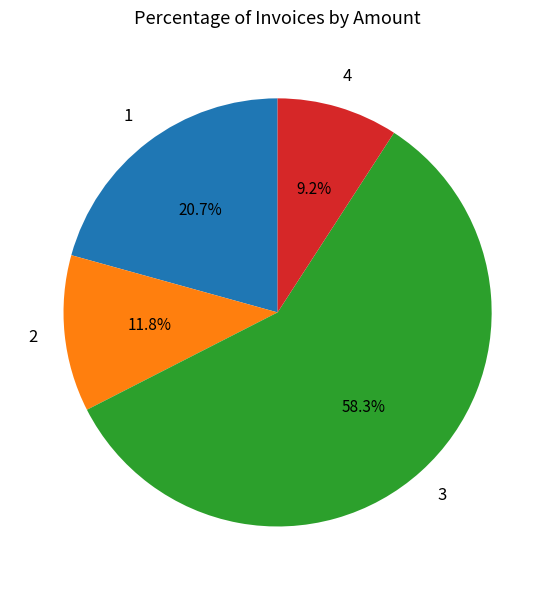

How many slices are in this pie chart?

4